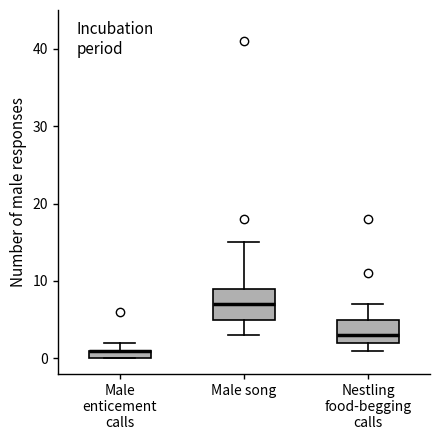

Comparing the boxes themselves (not the whiskers), which one is the tallest?

Male song